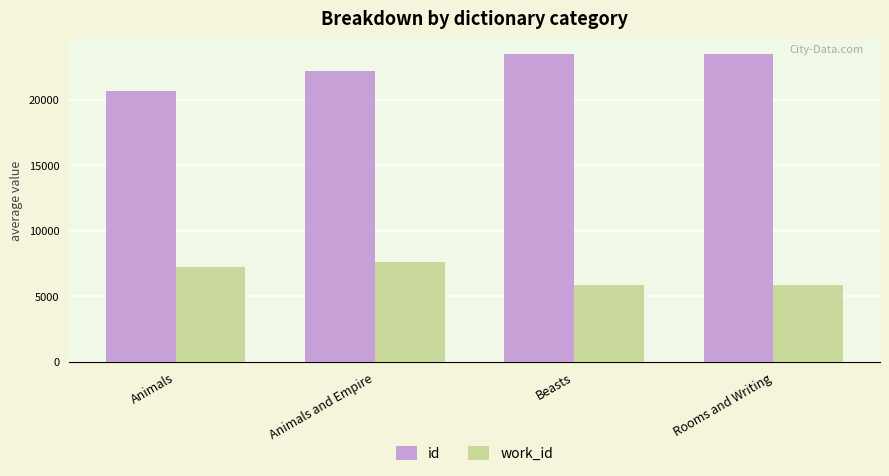

At which label is work_id closest to 6716?

Animals